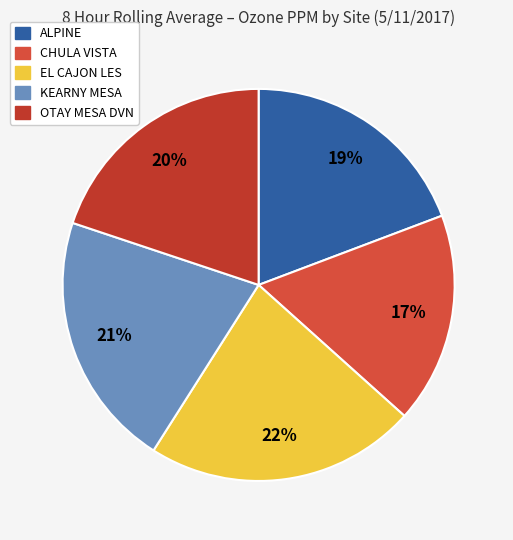

Does CHULA VISTA represent more than half of the total?

No